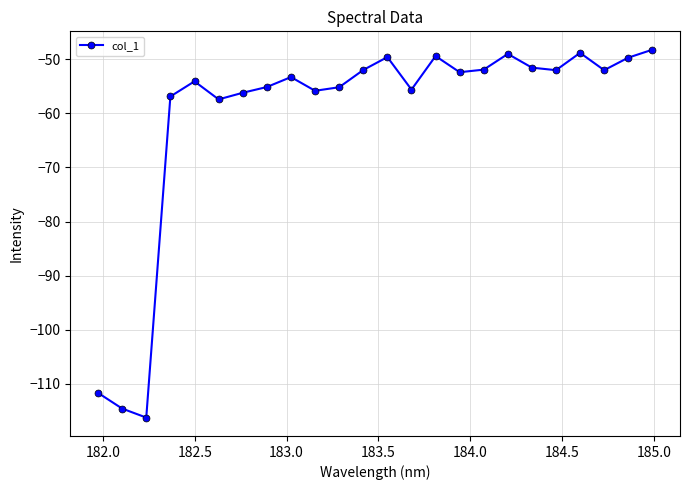

True or false: the data has more than 0 interior local peaks.

True